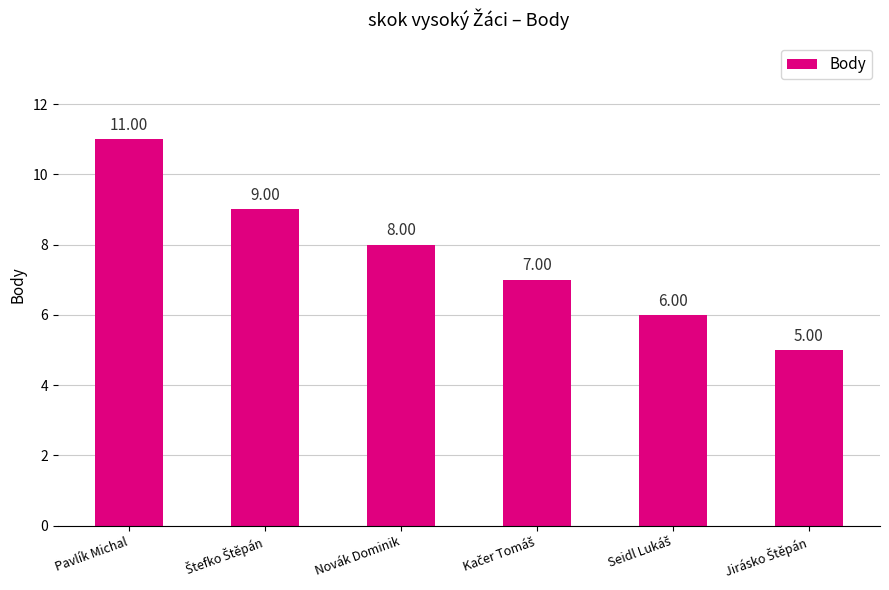

Which label corresponds to the largest value in the chart?

Pavlík Michal